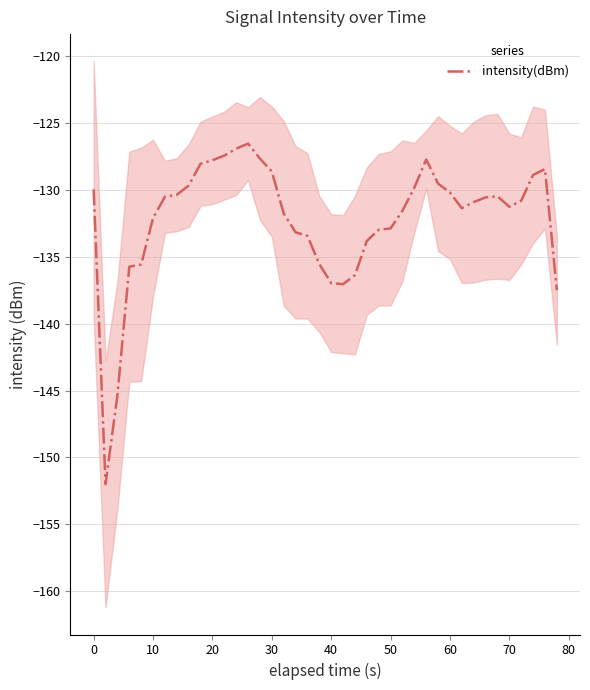

The value at 37 is -83.1. True or false?

False